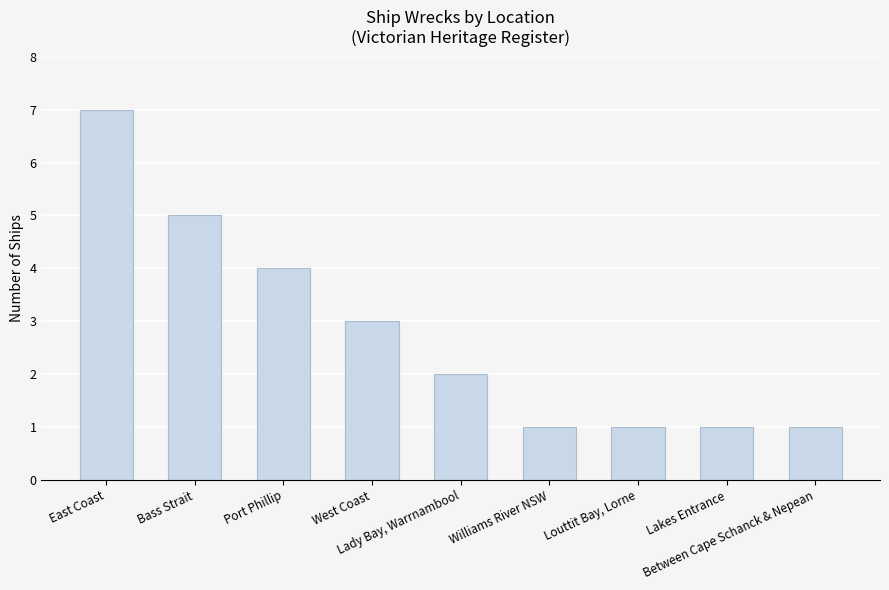

What is the difference between the second highest and second lowest values?

4